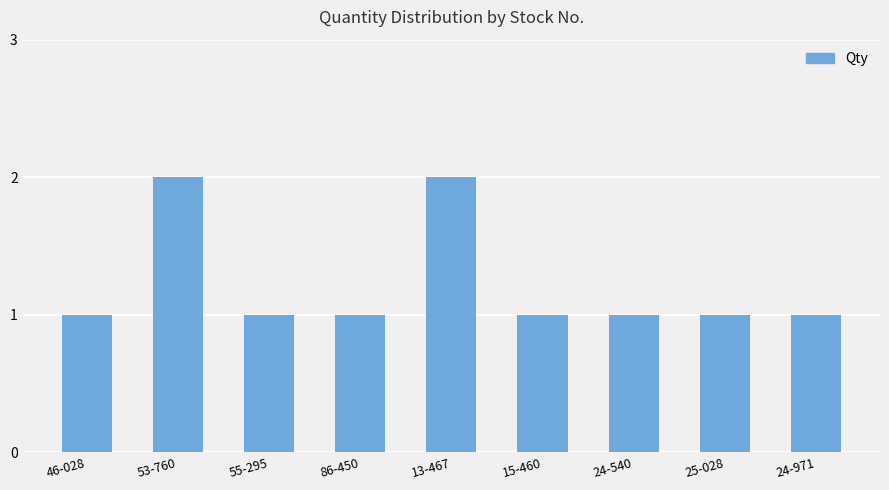

What is the approximate value at 25-028?

1